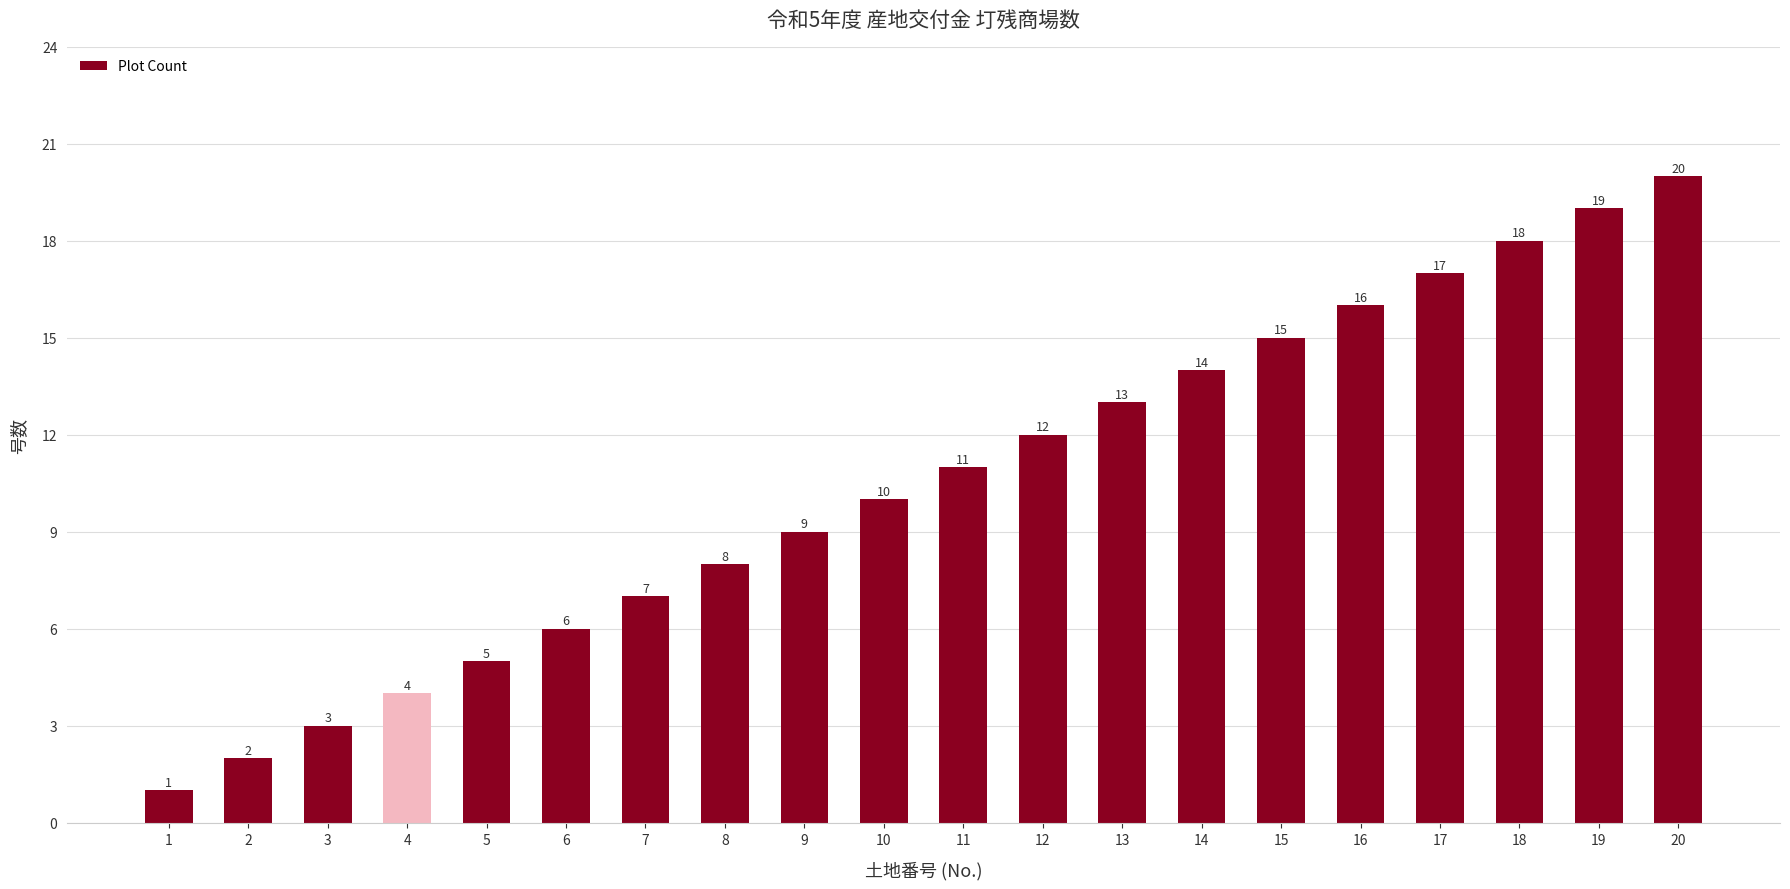

What is the smallest value displayed?

1